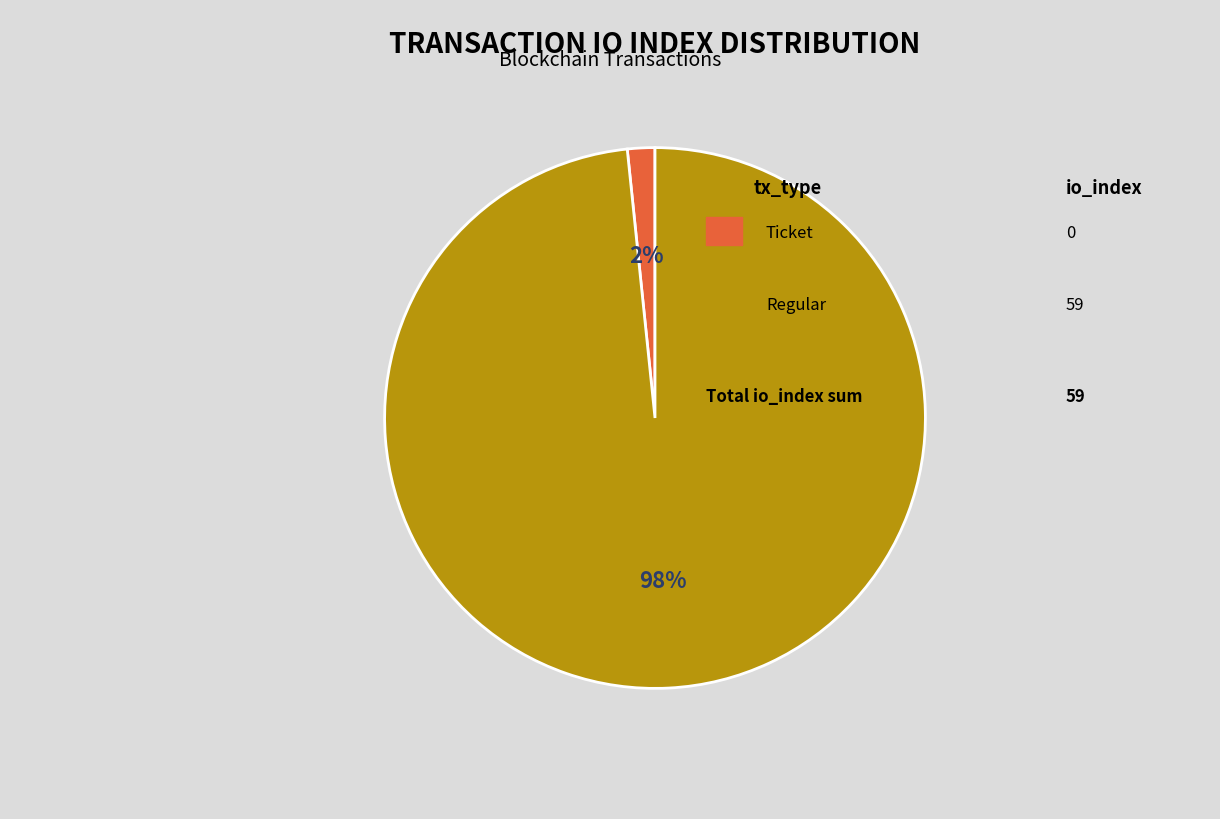

To the nearest percent, what is the average slice percentage?

50%